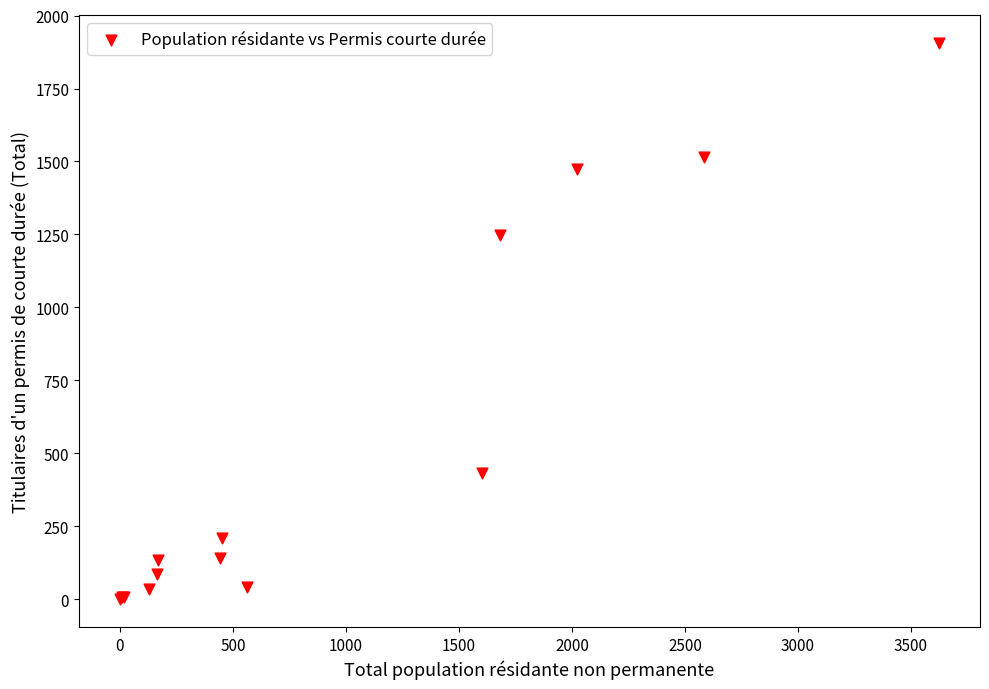

What Y value in the scatter plot is closest to 953?

1247